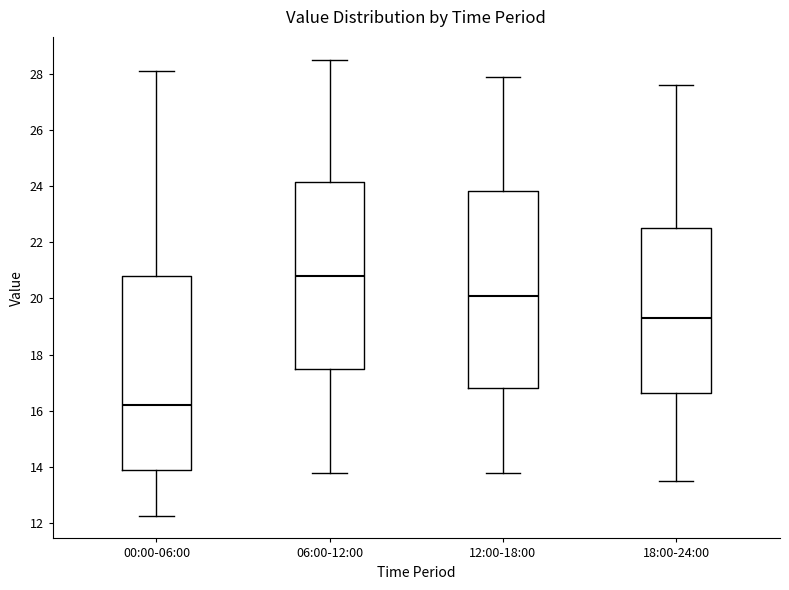

Reading left to right, transcribe this box plot: for each box, give where its median line is, the range the box spans, and where its two whiskers end, as read against the y-axis. The values are not printed on the chart, so give them approximately, as read against the axis.

00:00-06:00: median 16.2, box 13.8 to 20.8, whiskers 12.2 to 28.0
06:00-12:00: median 20.8, box 17.4 to 24.2, whiskers 13.8 to 28.6
12:00-18:00: median 20.2, box 16.8 to 23.8, whiskers 13.8 to 28.0
18:00-24:00: median 19.4, box 16.6 to 22.6, whiskers 13.6 to 27.6